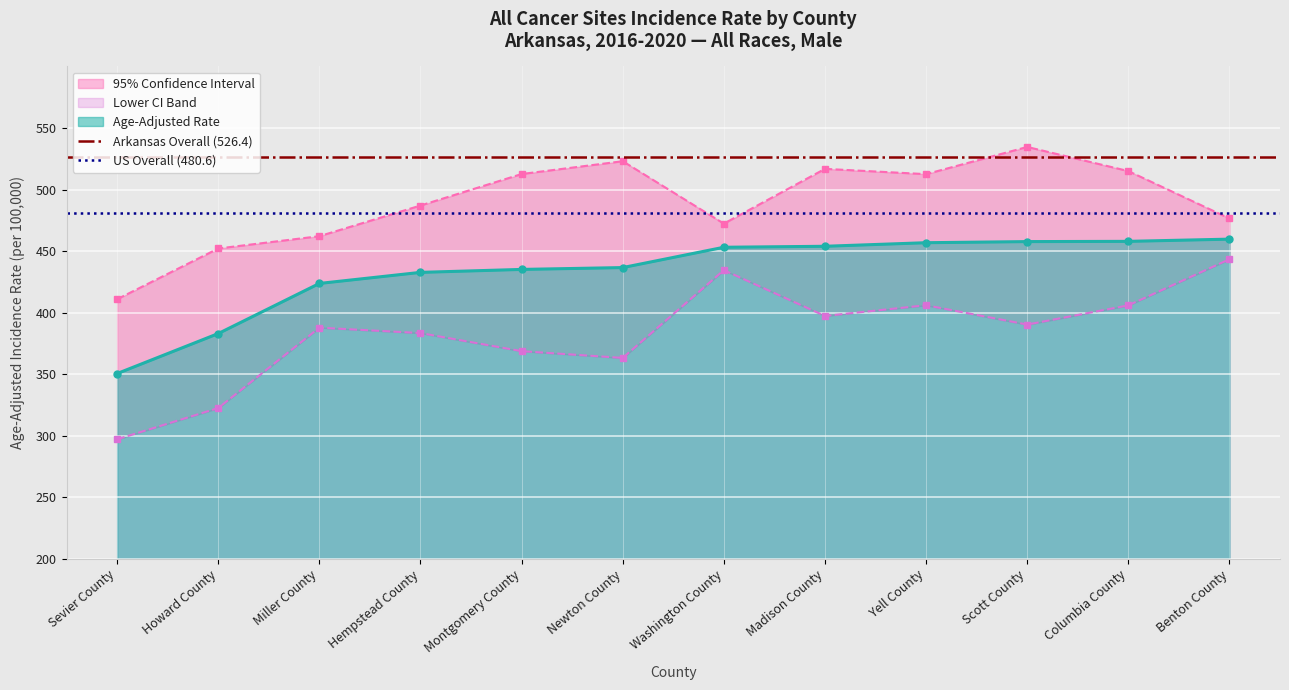

How many lines are shown in the chart?

2